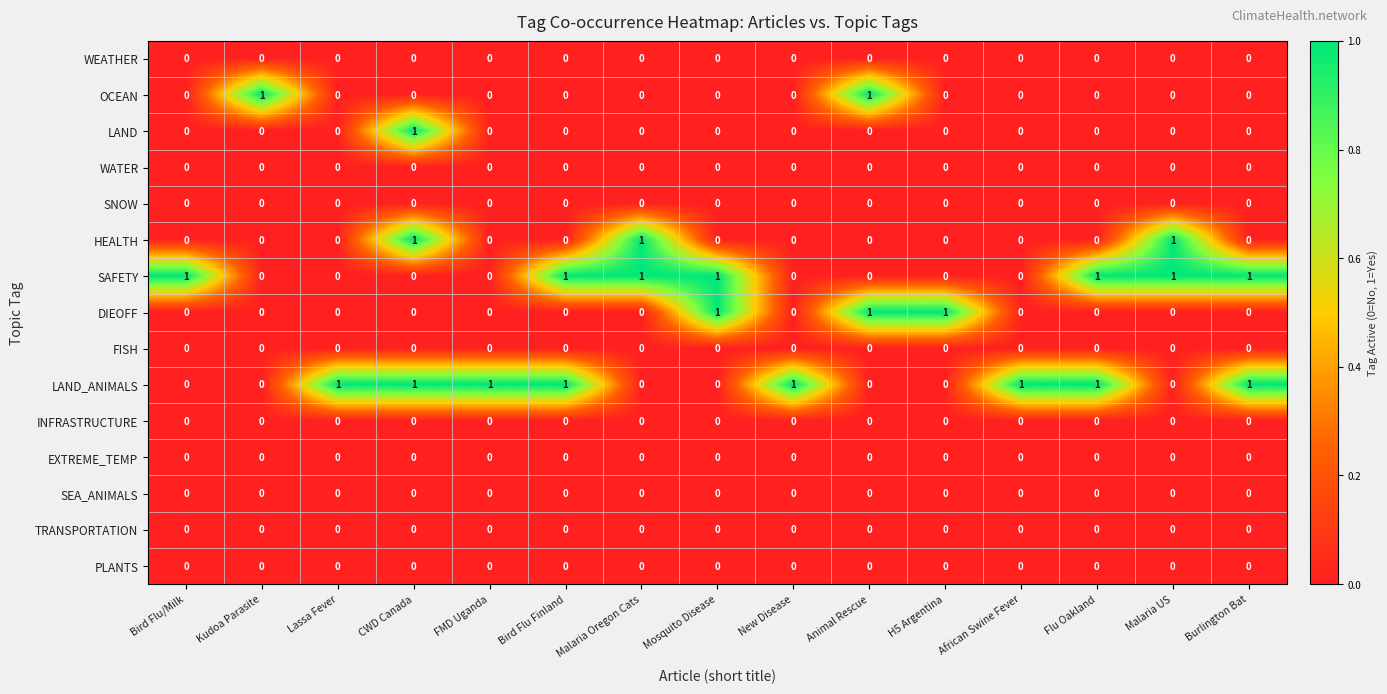

How many DIEOFF values are between 0 and 1?

15